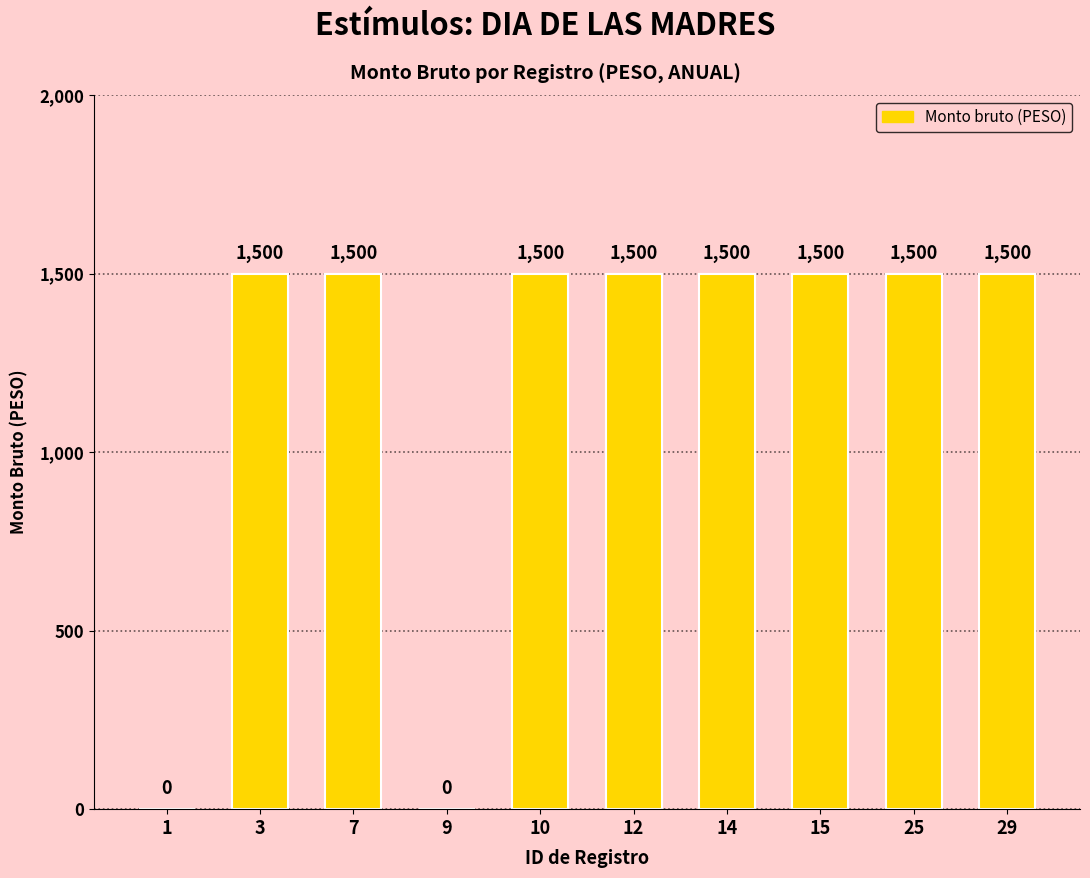

What is the greatest value displayed?

1500